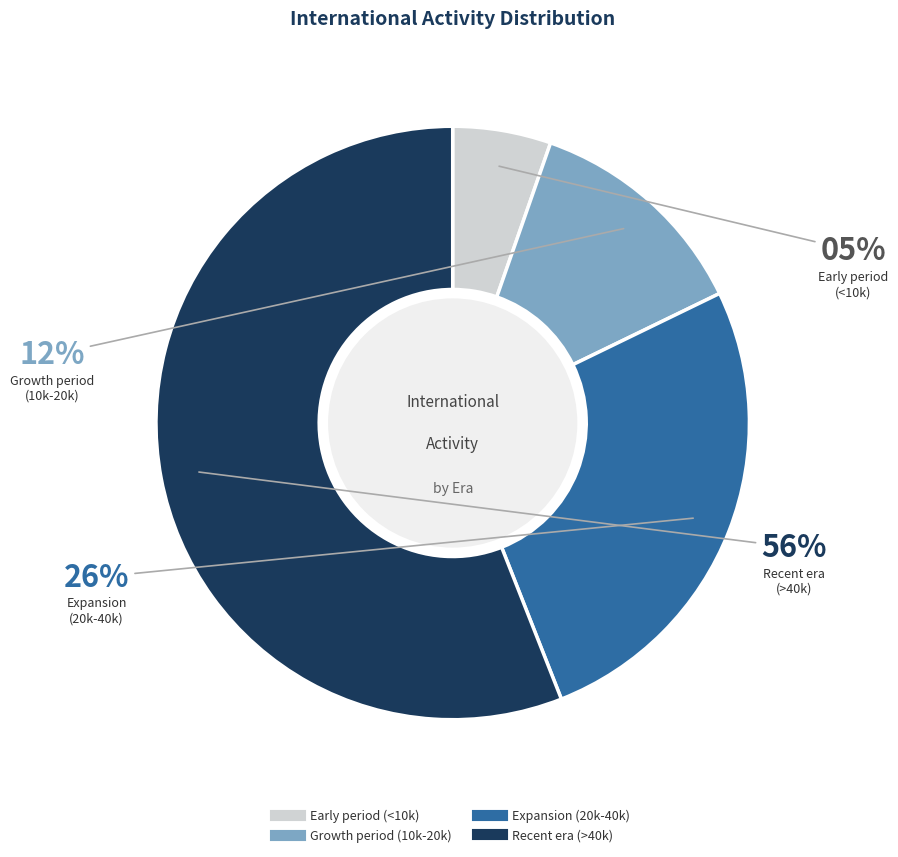

To the nearest percent, what is the average slice percentage?

25%